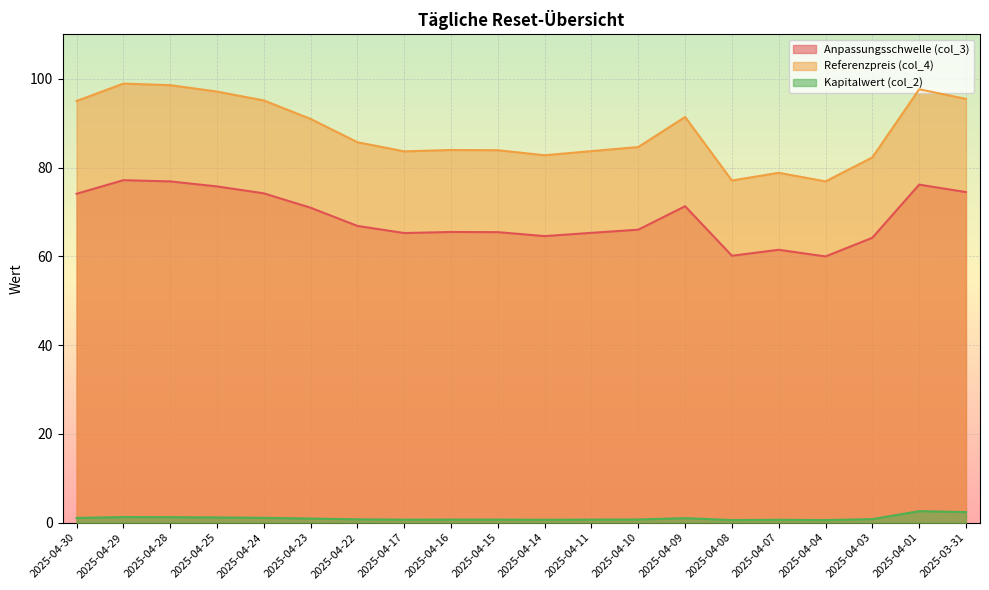

What is the label of the 16th point from the right?

2025-04-24